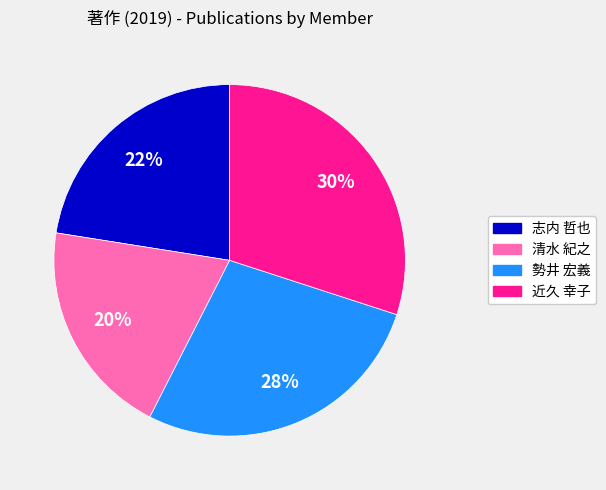

To the nearest percent, what is the average slice percentage?

25%